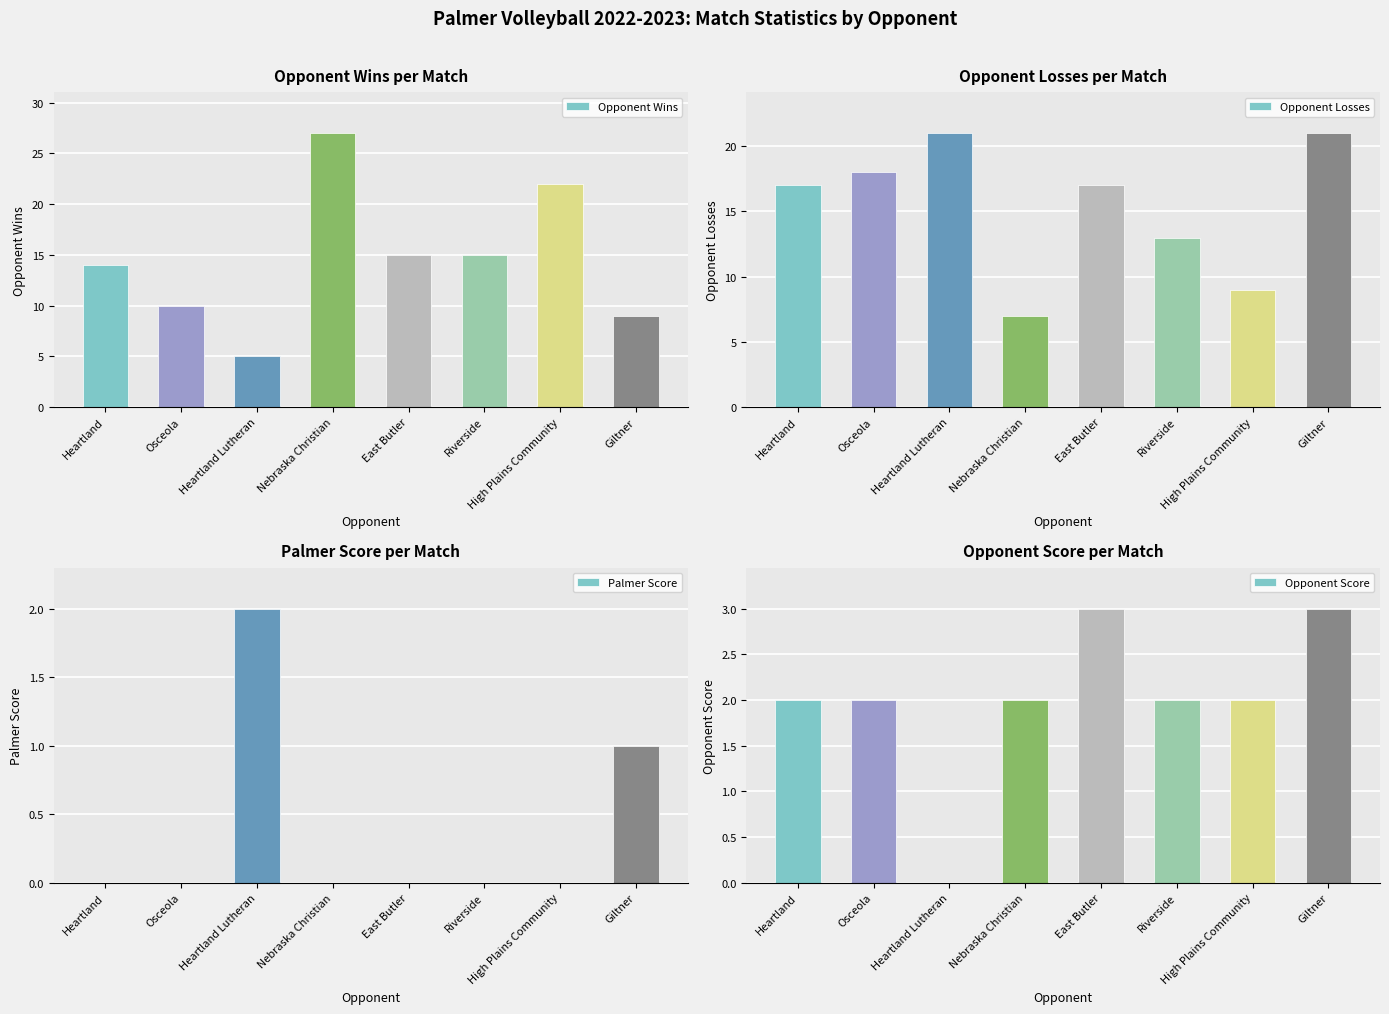

What position from the left is Heartland?

1